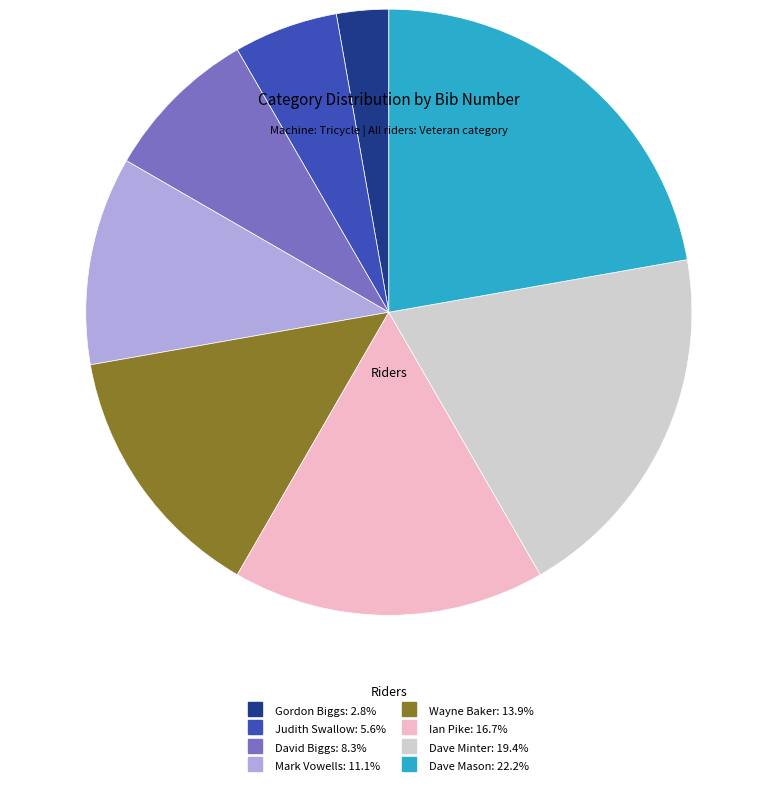

Which category has the biggest portion of the pie?

Dave Mason